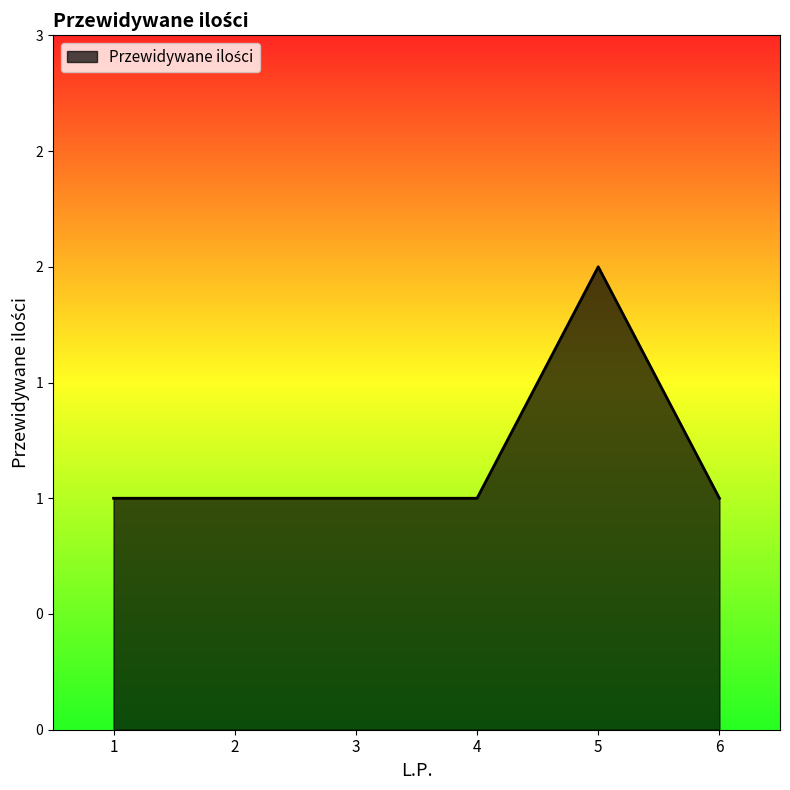

The chart shows a value of 2 at 5. True or false?

True